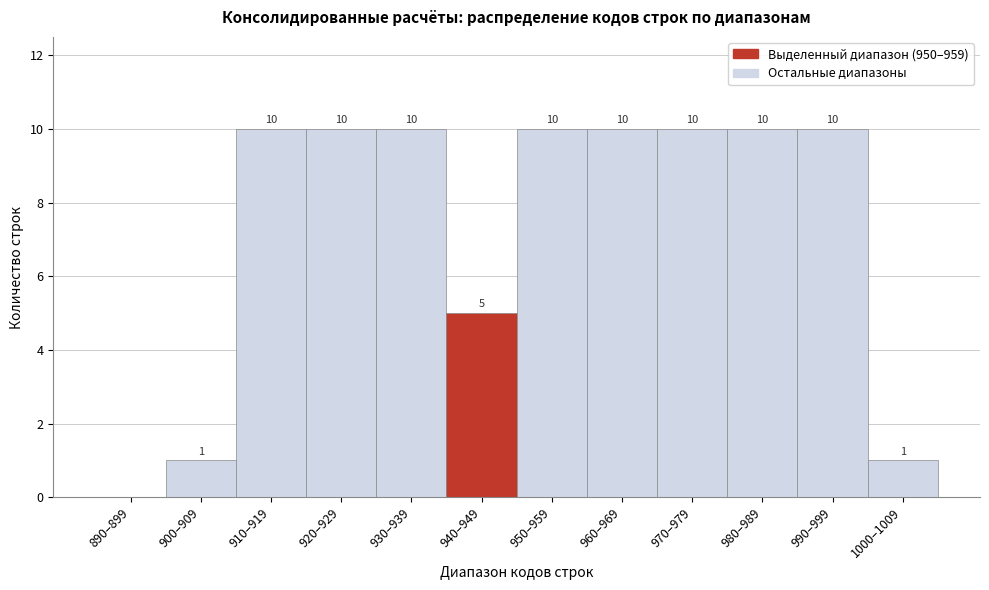

Reading left to right, what are all the values shown in this chart?

890–899=0	900–909=1	910–919=10	920–929=10	930–939=10	940–949=5	950–959=10	960–969=10	970–979=10	980–989=10	990–999=10	1000–1009=1